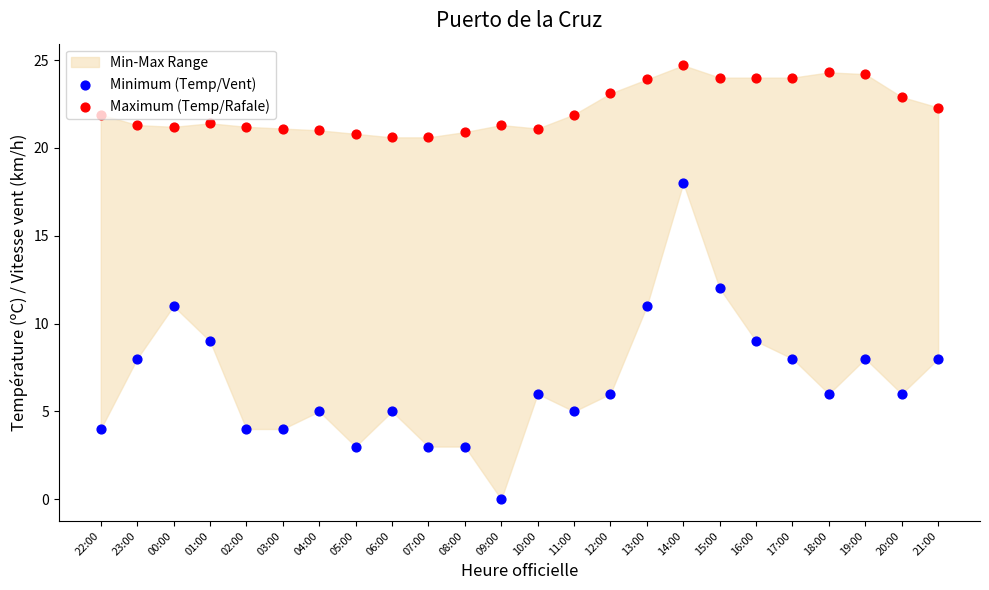

What is the total value across all series at 01:00?

30.4